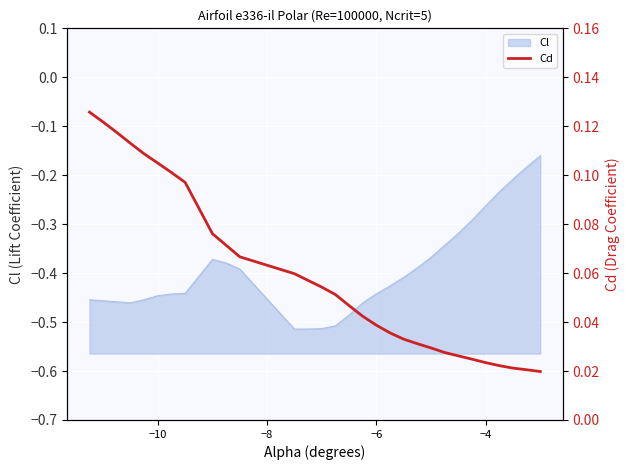

What is the difference between the second highest and second lowest values?

0.1